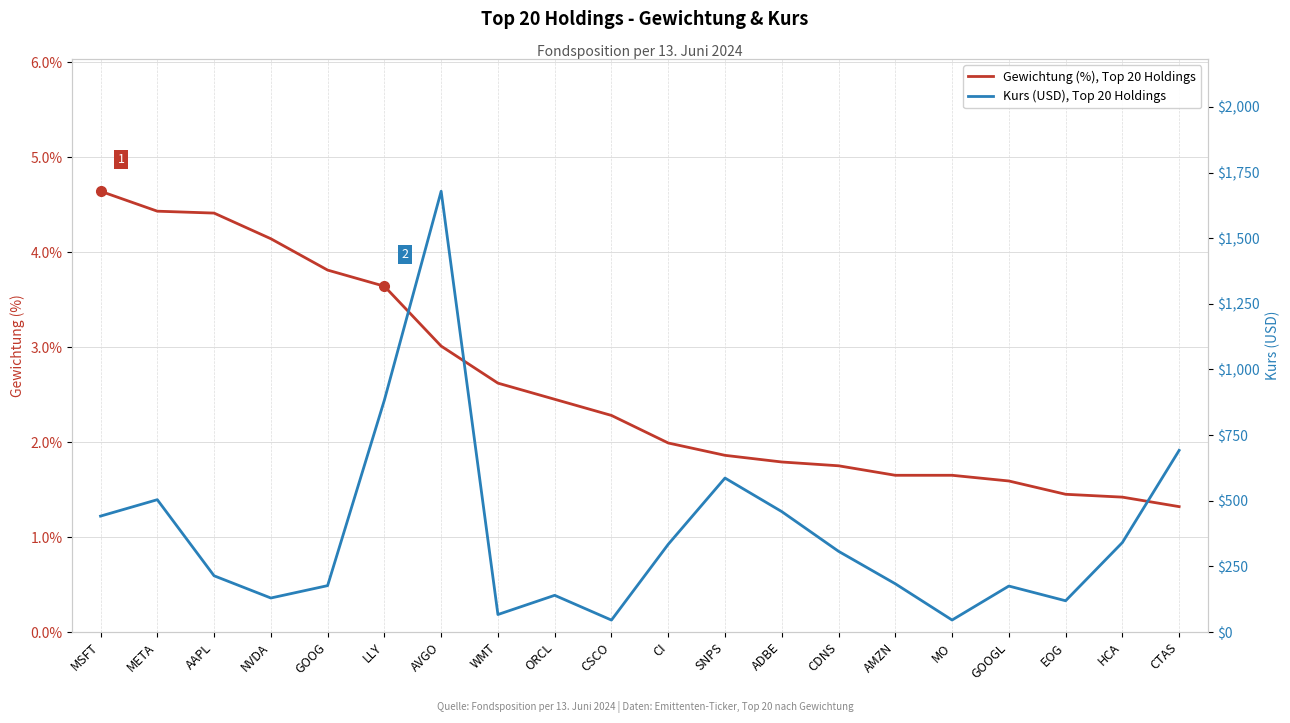

What position from the right is GOOG?

16